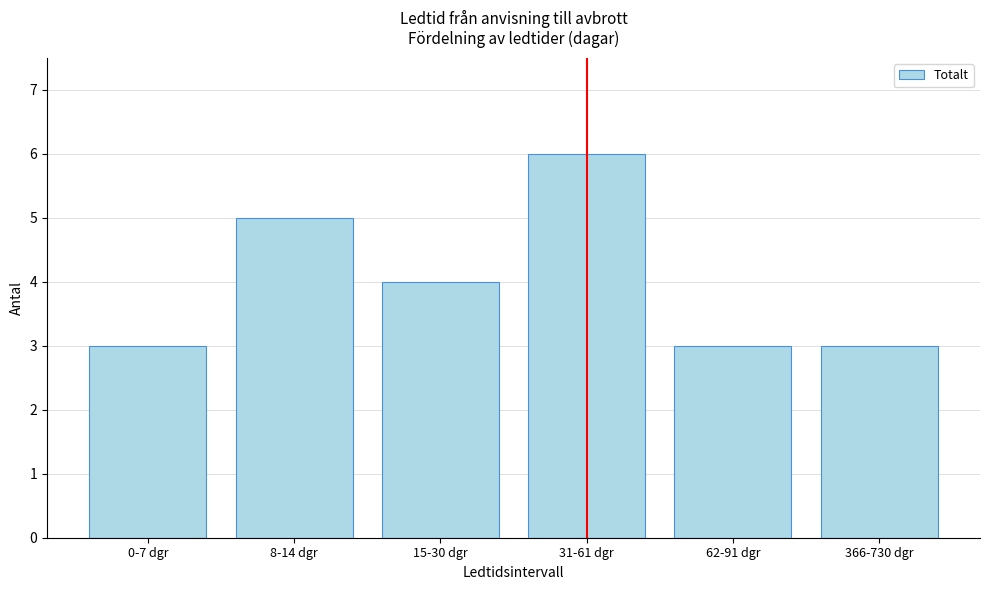

Reading left to right, list all the values displayed in this chart.

0-7 dgr=3	8-14 dgr=5	15-30 dgr=4	31-61 dgr=6	62-91 dgr=3	366-730 dgr=3